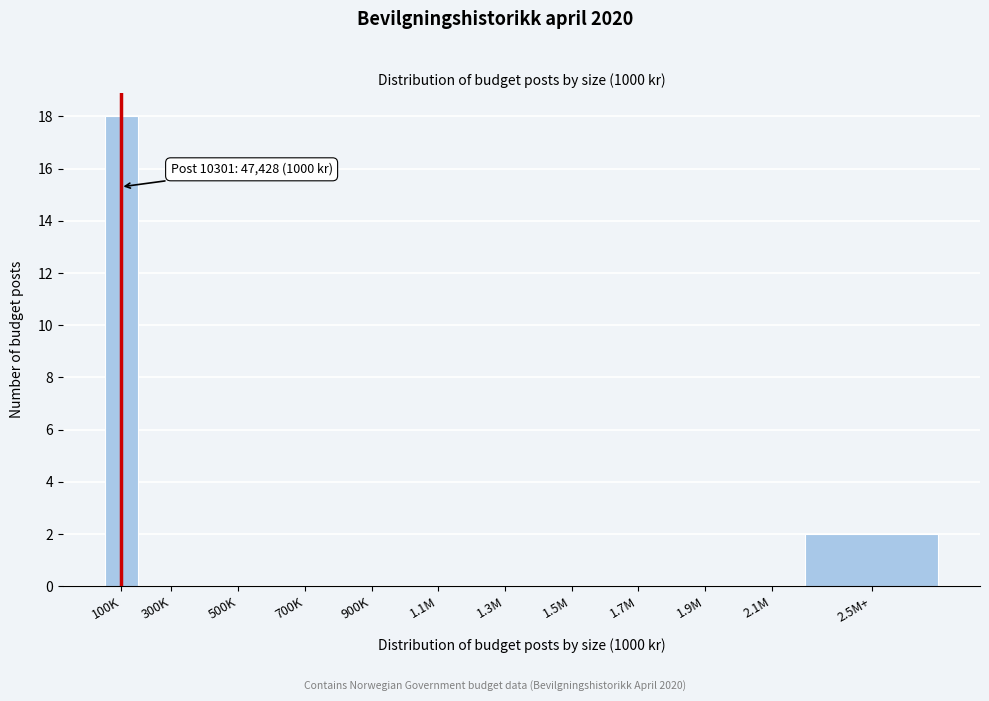

Reading left to right, transcribe all the data shown in this chart.

100K=18	300K=0	500K=0	700K=0	900K=0	1.1M=0	1.3M=0	1.5M=0	1.7M=0	1.9M=0	2.1M=0	2.5M+=2